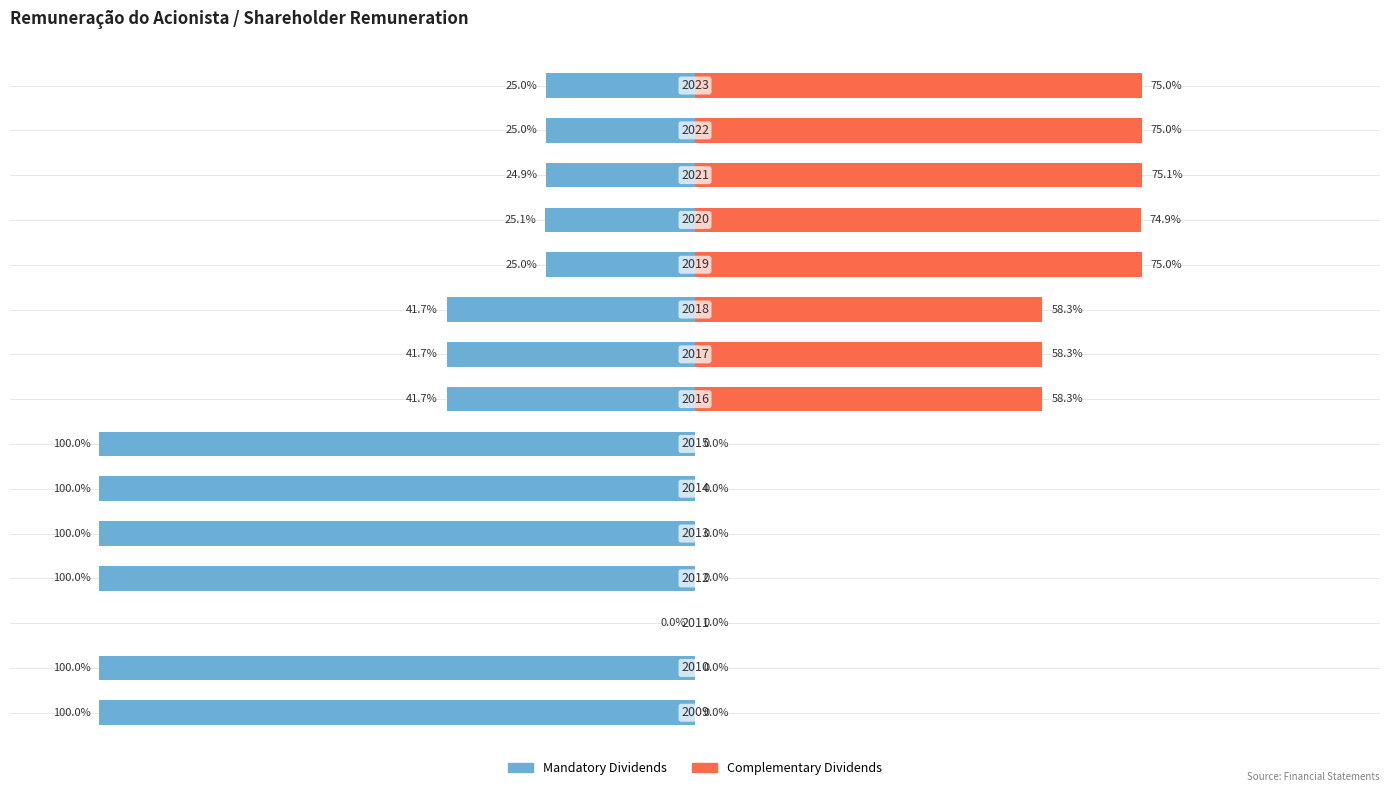

Reading left to right, transcribe all the data shown in this chart.

Mandatory Dividends: -100.0	-100.0	0.0	-100.0	-100.0	-100.0	-100.0	-41.7	-41.7	-41.7	-25.0	-25.1	-24.9	-25.0	-25.0
Complementary Dividends: 0.0	0.0	0.0	0.0	0.0	0.0	0.0	58.3	58.3	58.3	75.0	74.9	75.1	75.0	75.0